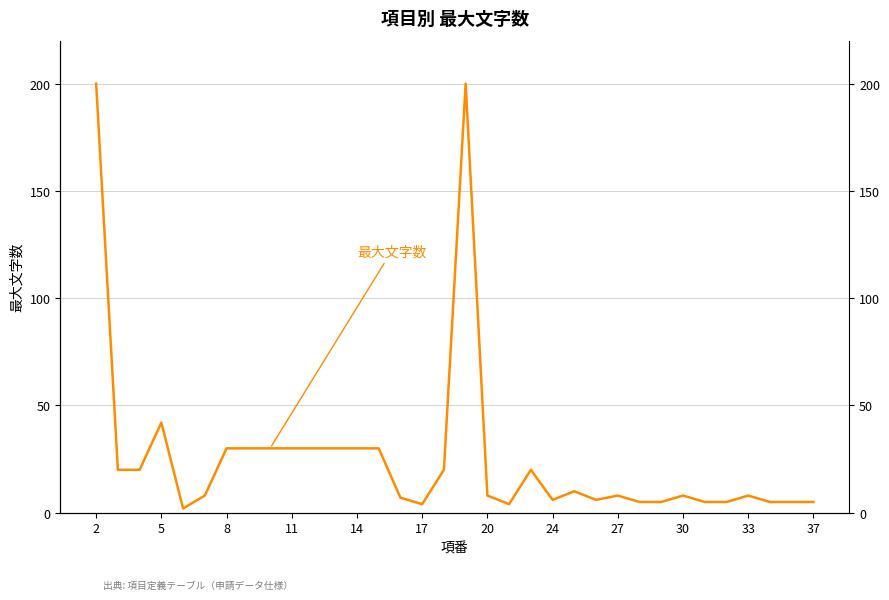

At which category does the chart reach its peak across all series?

2